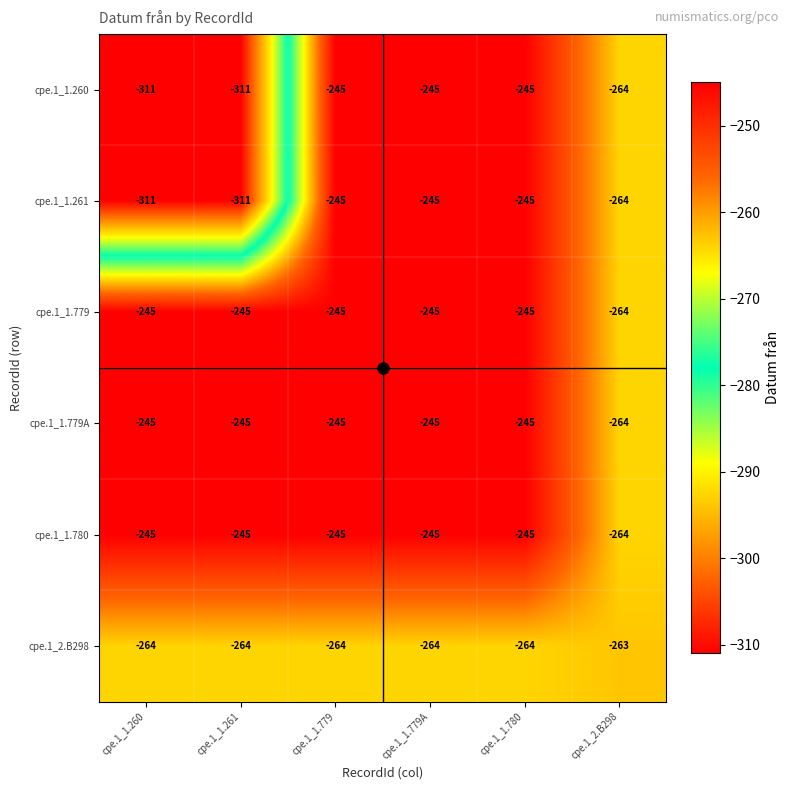

What is the maximum value for cpe.1_1.780?

-245